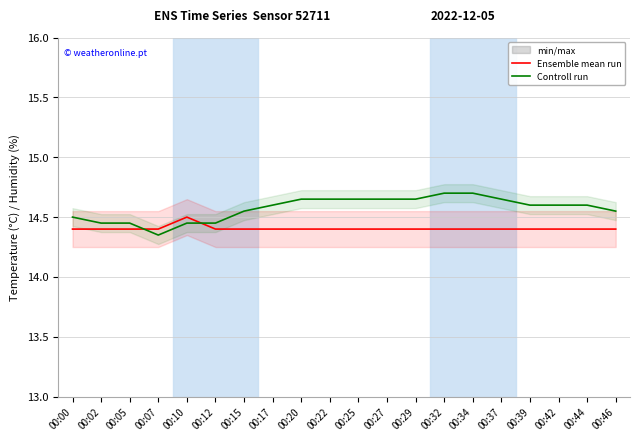

List the series in order of their peak value, highest first.

Controll run, Ensemble mean run